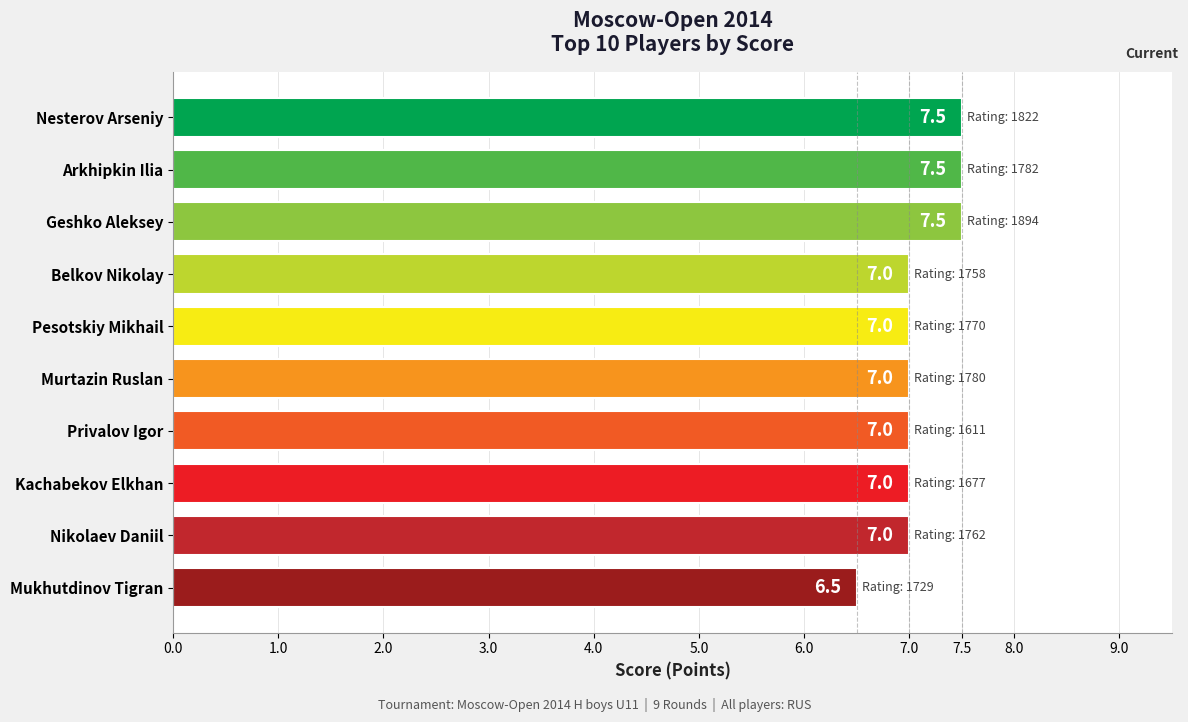

What is the maximum value shown in the chart?

7.5